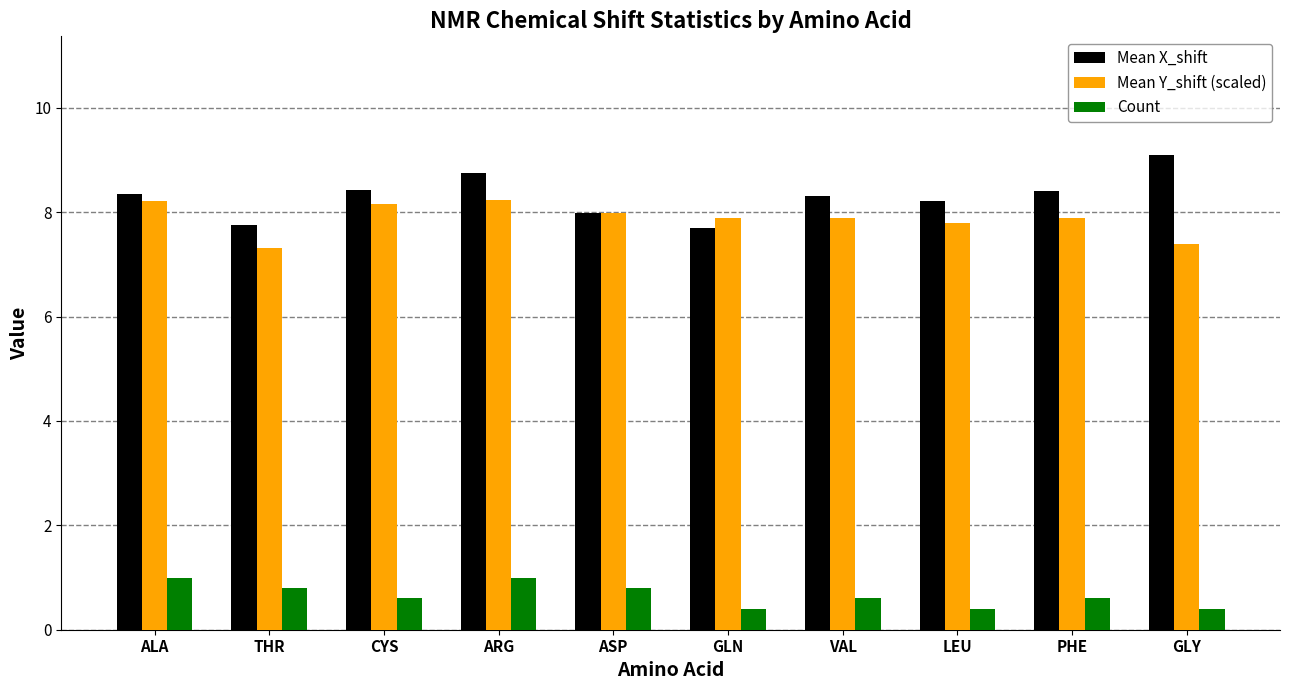

Which category has the highest value across all series?

GLY